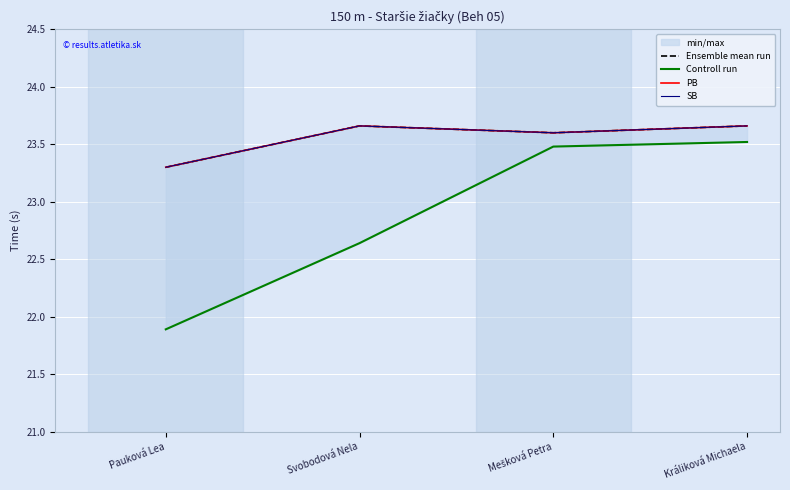

The Ensemble mean run series shows 39.4 at Svobodová Nela. True or false?

False